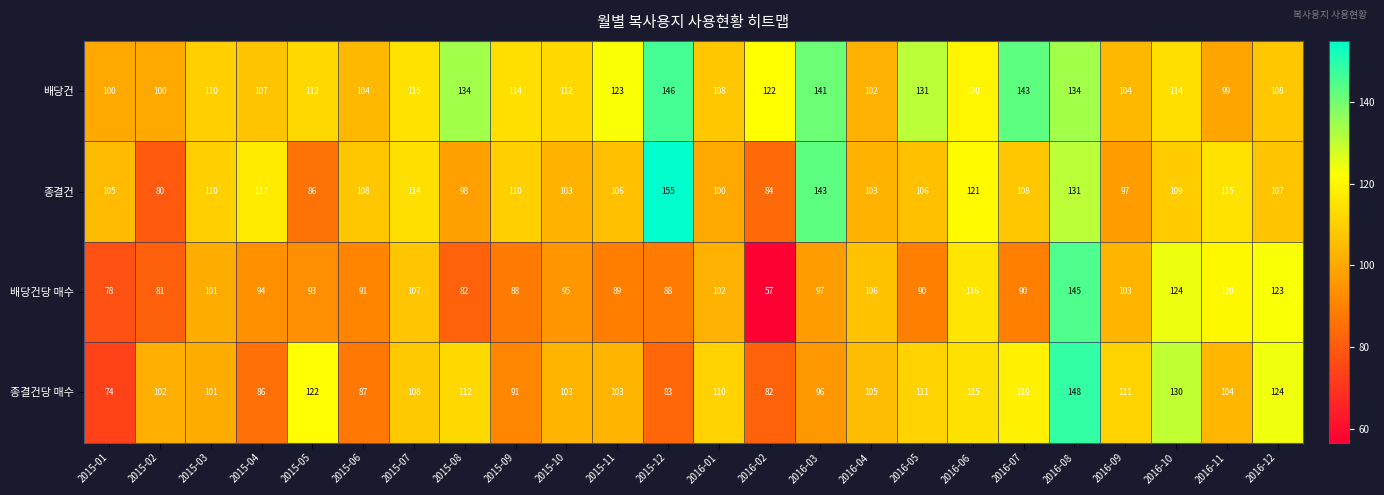

What is the total value across all series at 2016-05?

438